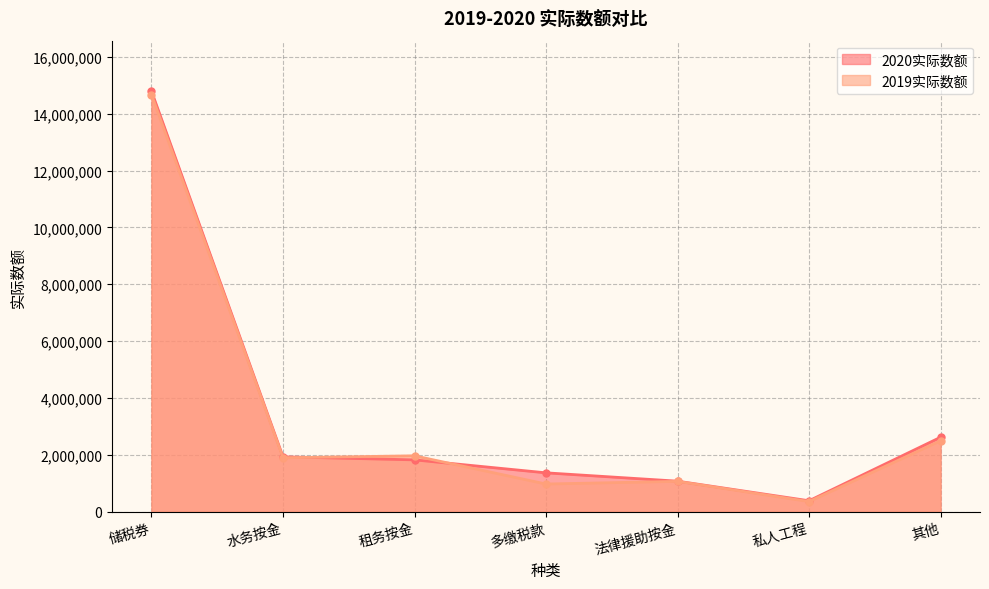

True or false: 2020实际数额 and 2019实际数额 cross at least once.

True